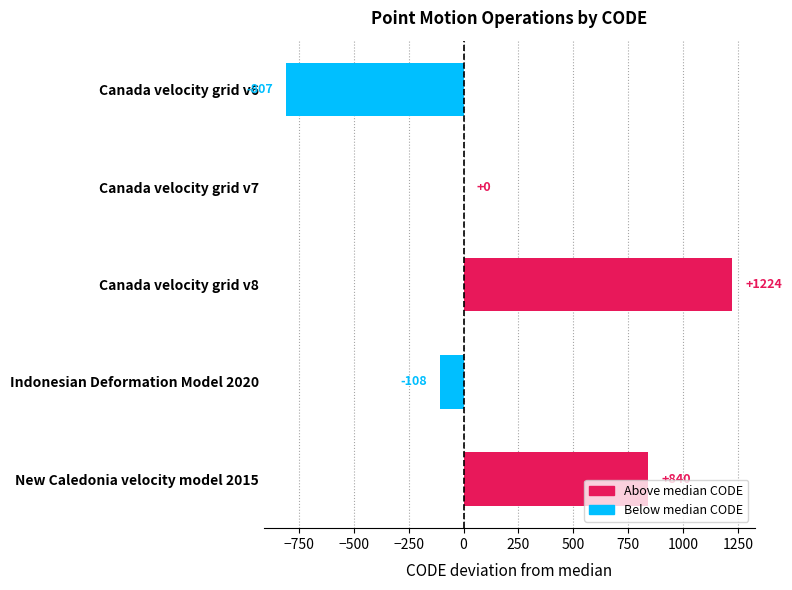

What value does the data have at New Caledonia velocity model 2015?

840